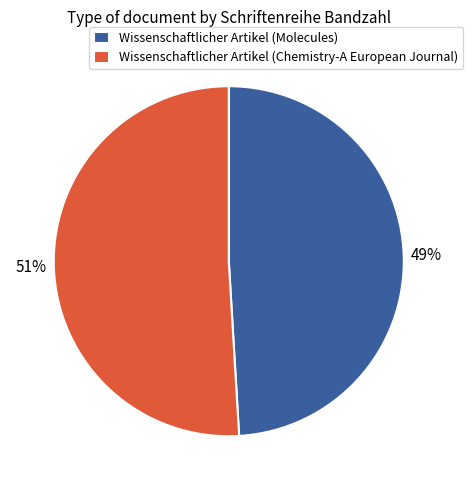

Which has a higher value, Wissenschaftlicher Artikel (Molecules) or Wissenschaftlicher Artikel (Chemistry-A European Journal)?

Wissenschaftlicher Artikel (Chemistry-A European Journal)